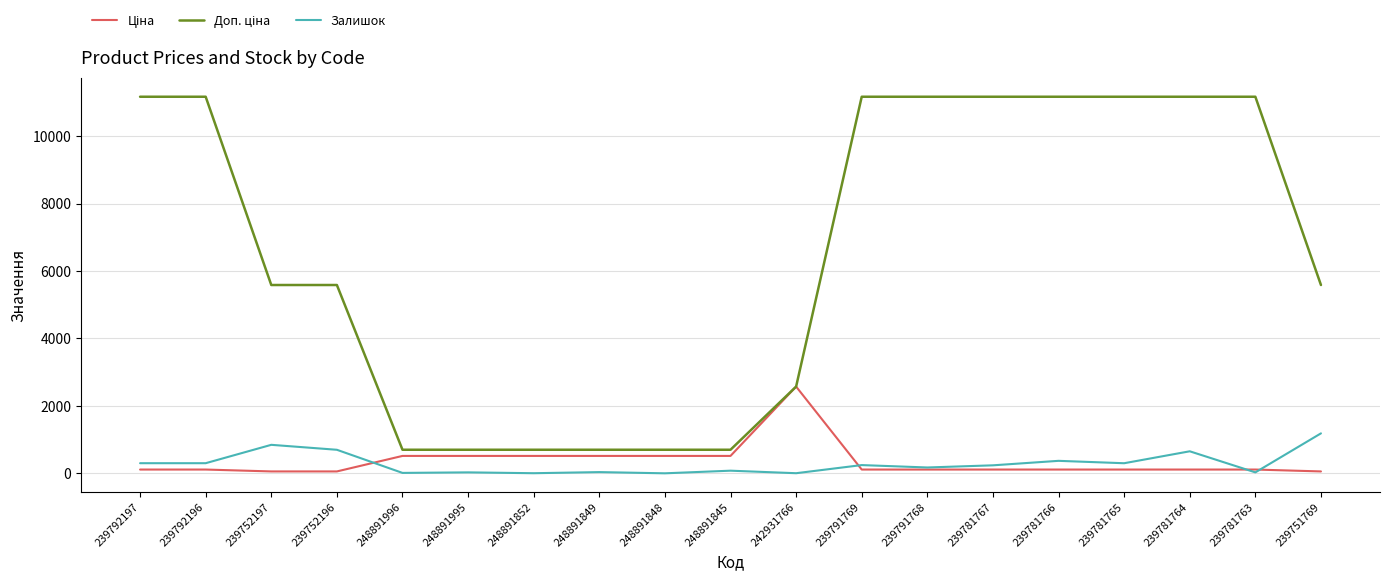

Which category has the highest value in the Залишок series?

239751769